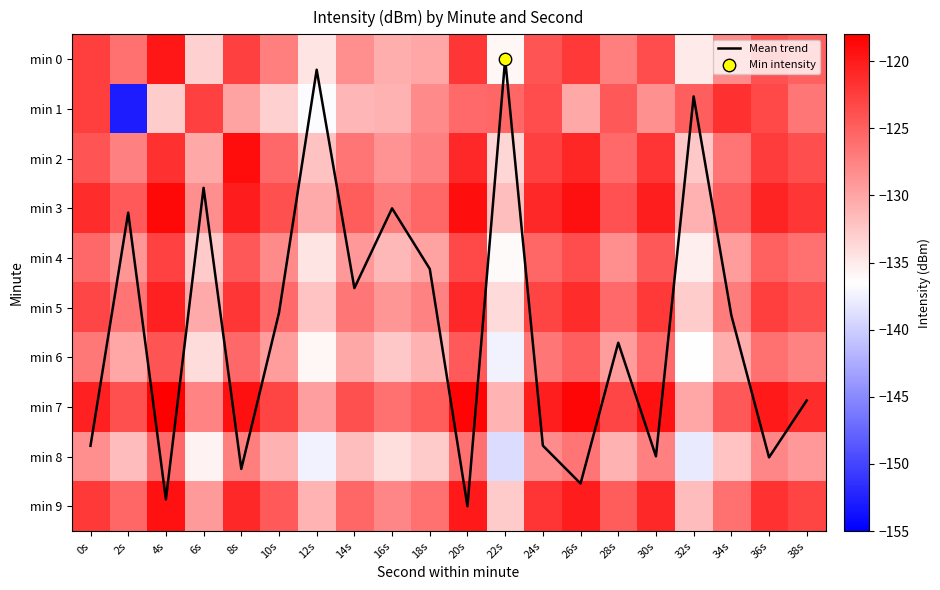

What is the difference between the min 5 values at 4s and 36s?

2.1